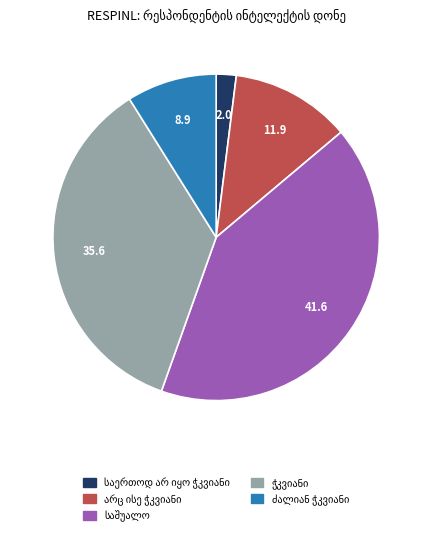

Is there a majority slice in this chart?

No